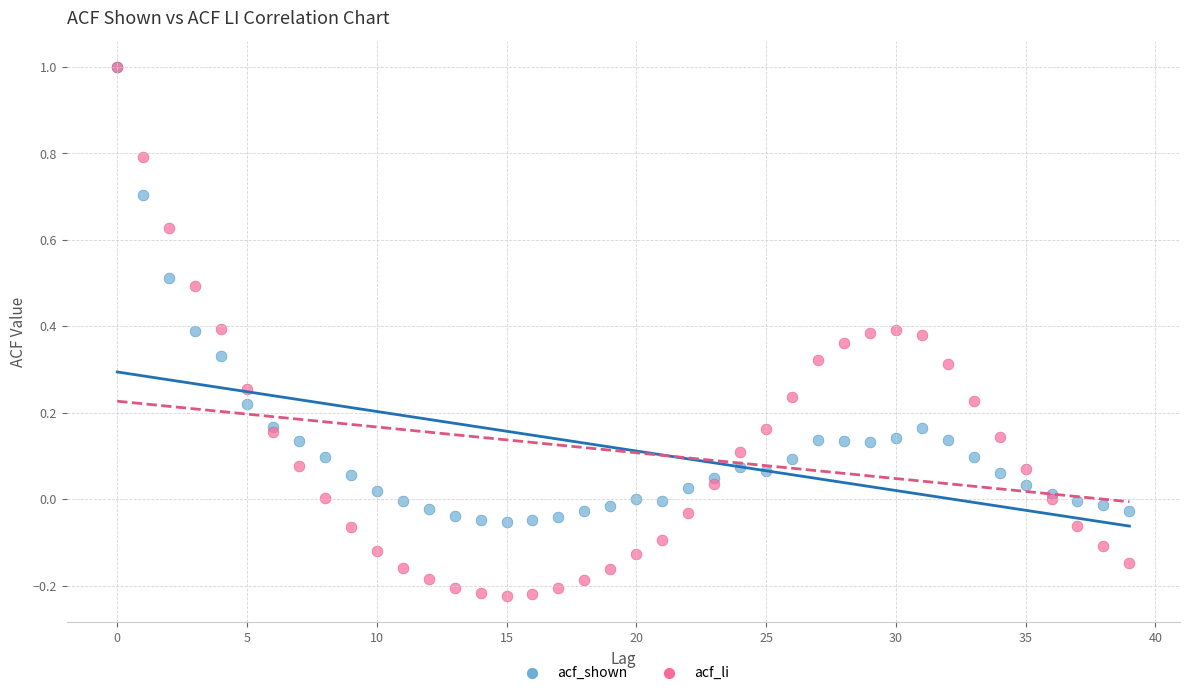

Which series reaches the minimum Y coordinate?

acf_li